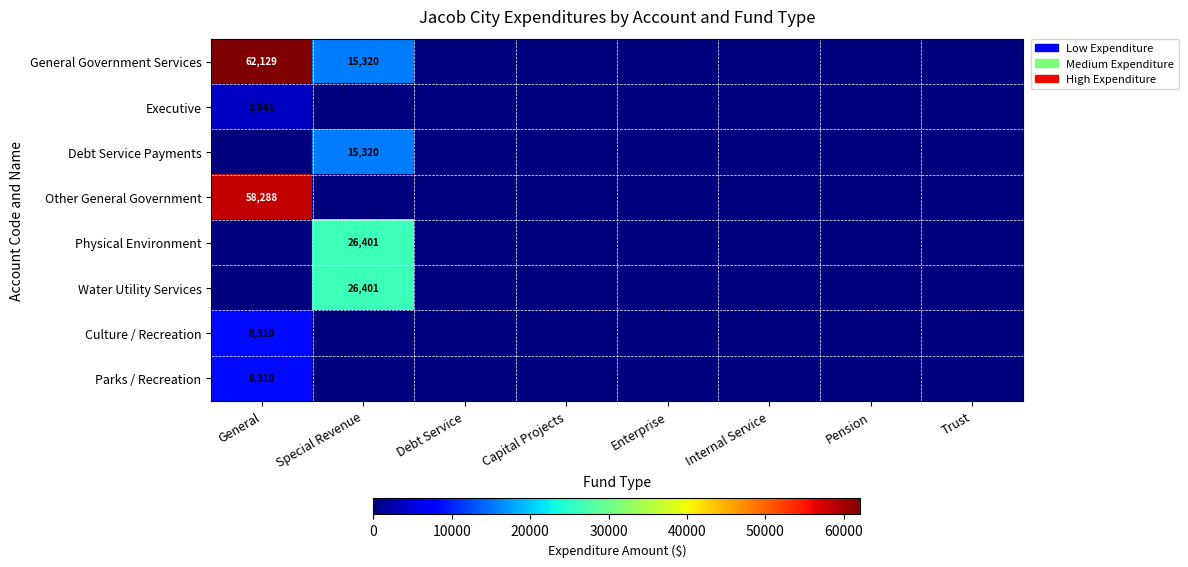

Is it true that Debt Service Payments equals 23349 at Special Revenue?

False